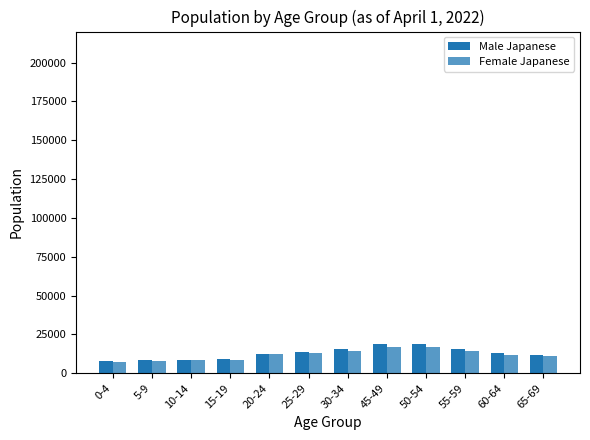

How many groups of bars are there?

12